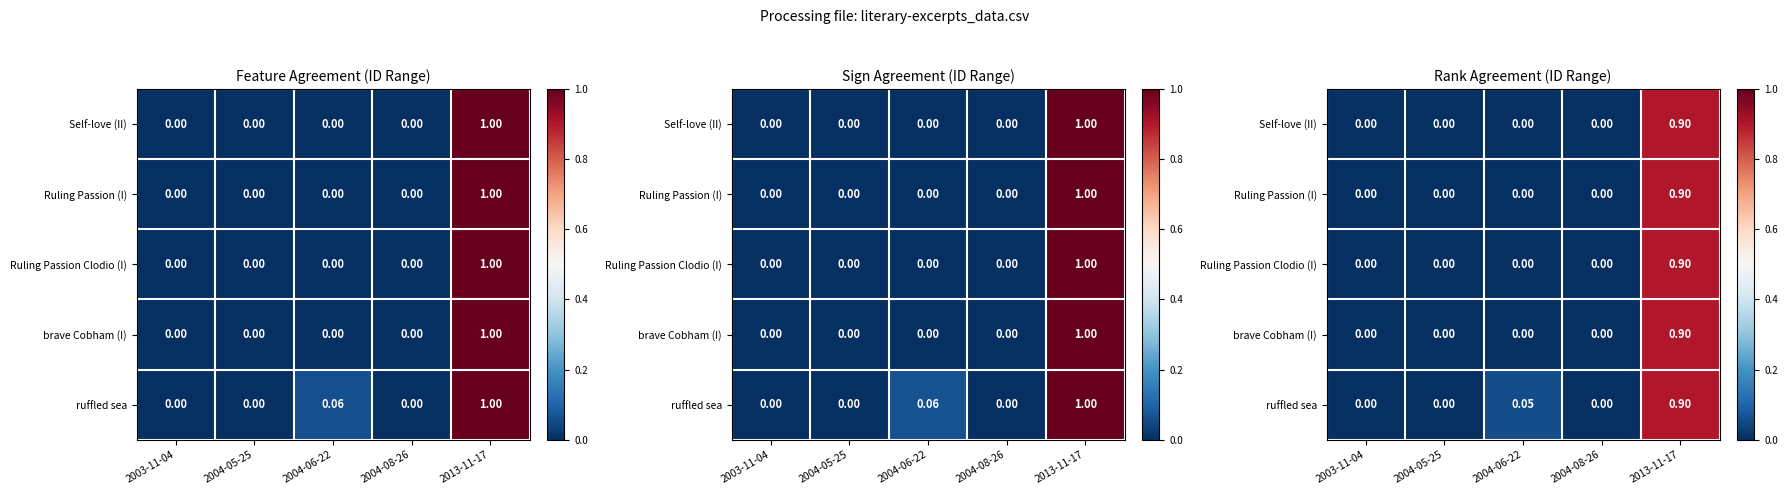

The ruffled sea series shows 0.9 at 2013-11-17. True or false?

True